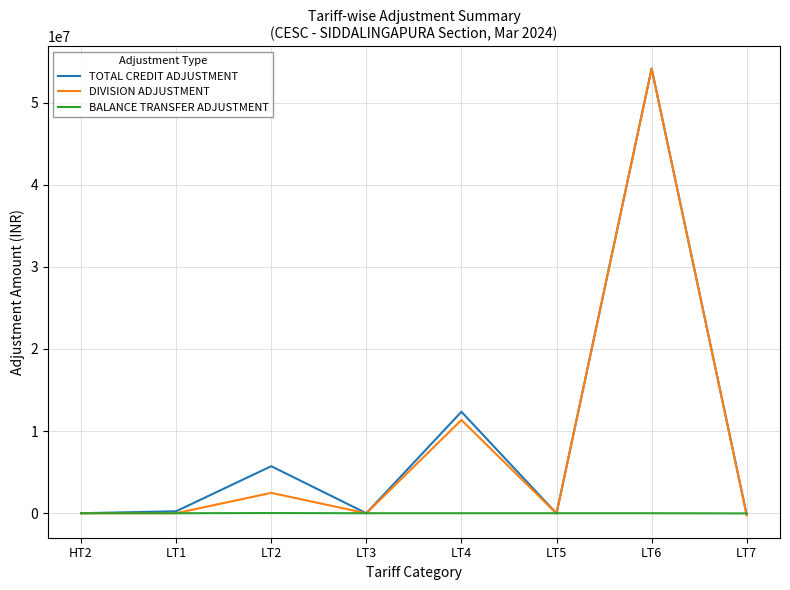

What position from the right is LT5?

3